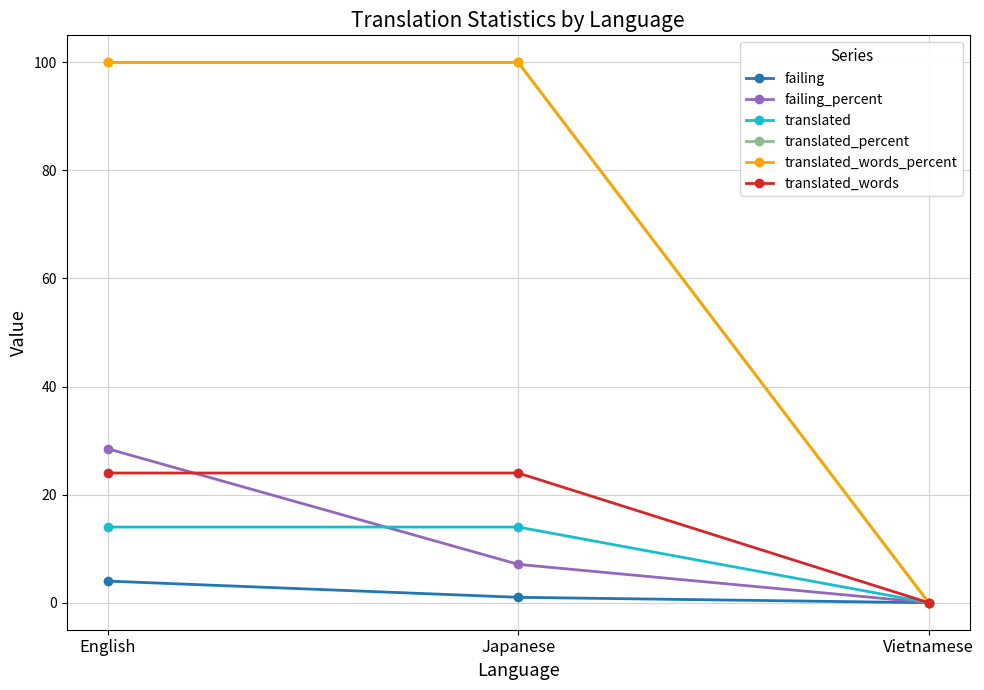

Is this an area chart (filled region under the line)?

No